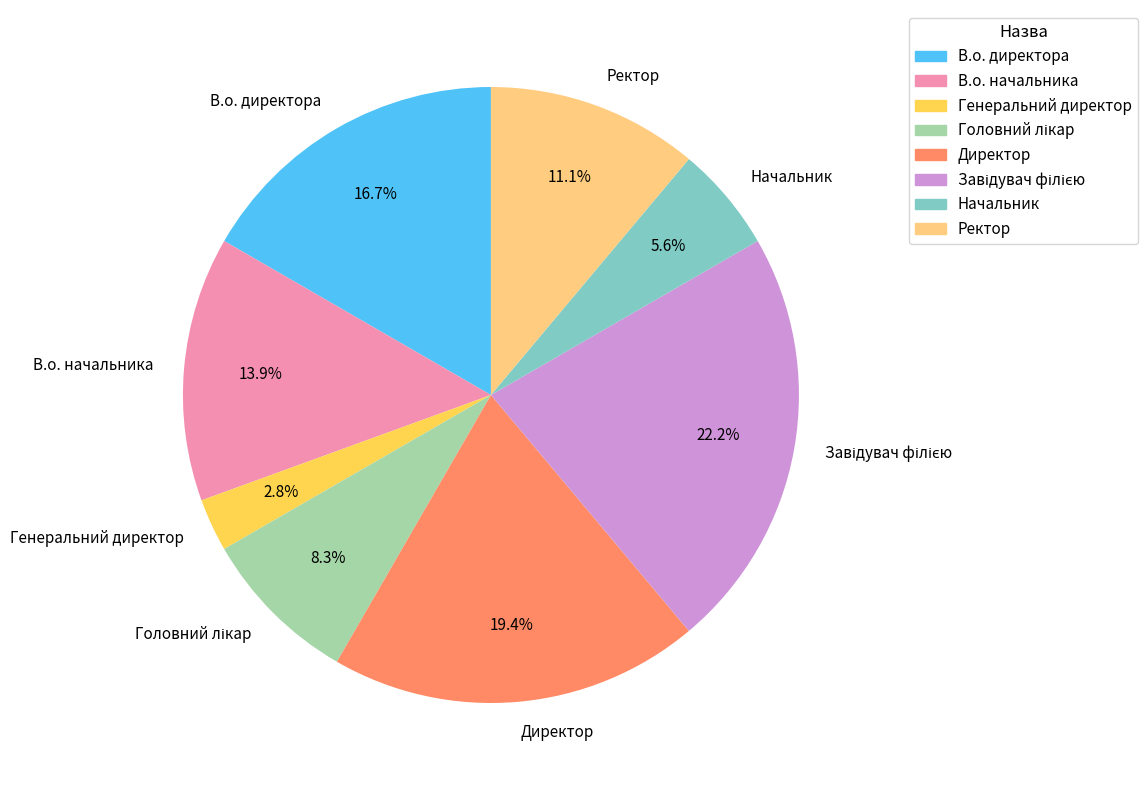

How many segments does this pie chart have?

8